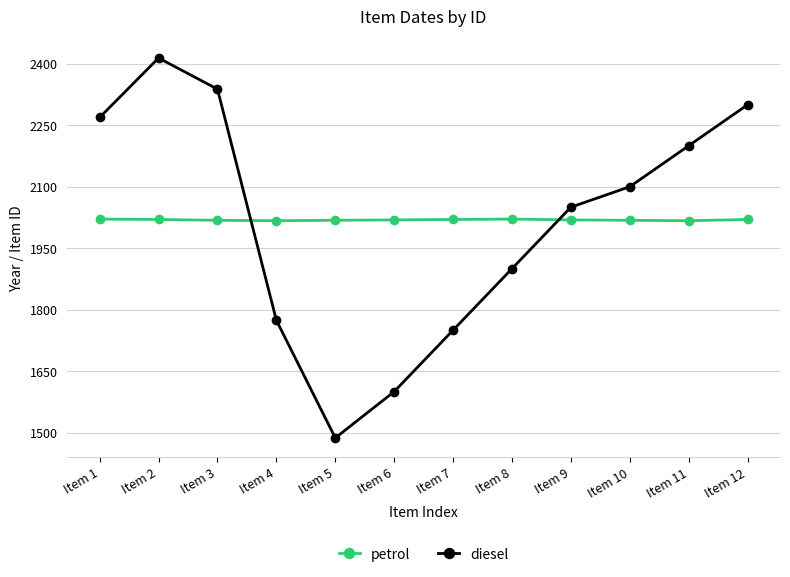

At which category is the sum across all series the highest?

Item 2